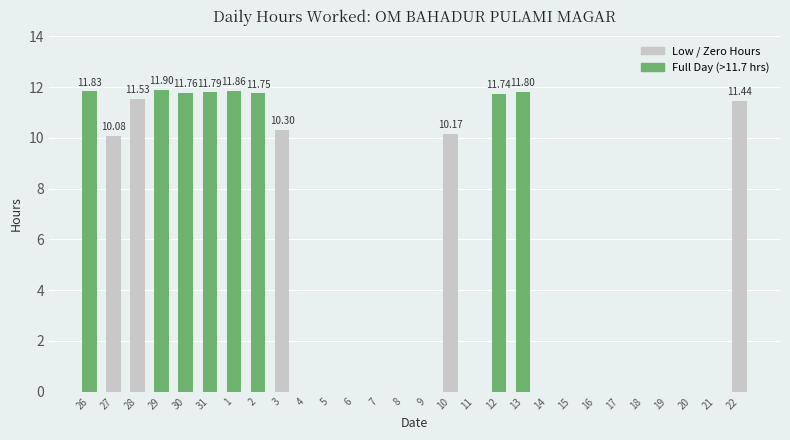

Which has a higher value, 12 or 5?

12